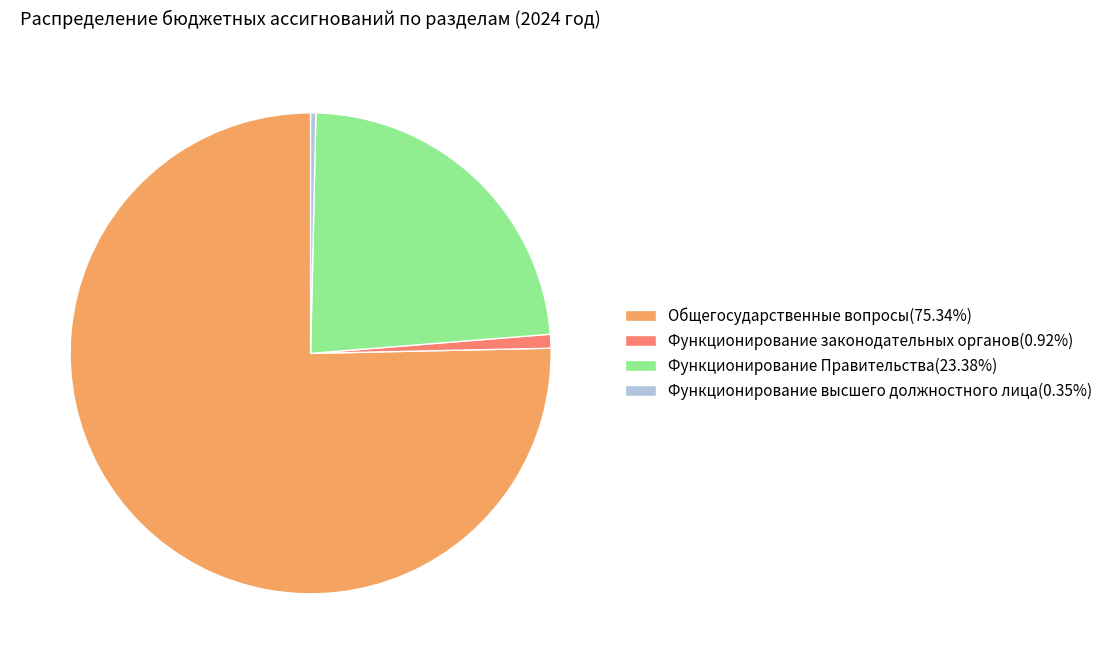

Between Функционирование высшего должностного лица and Функционирование законодательных органов, which is larger?

Функционирование законодательных органов